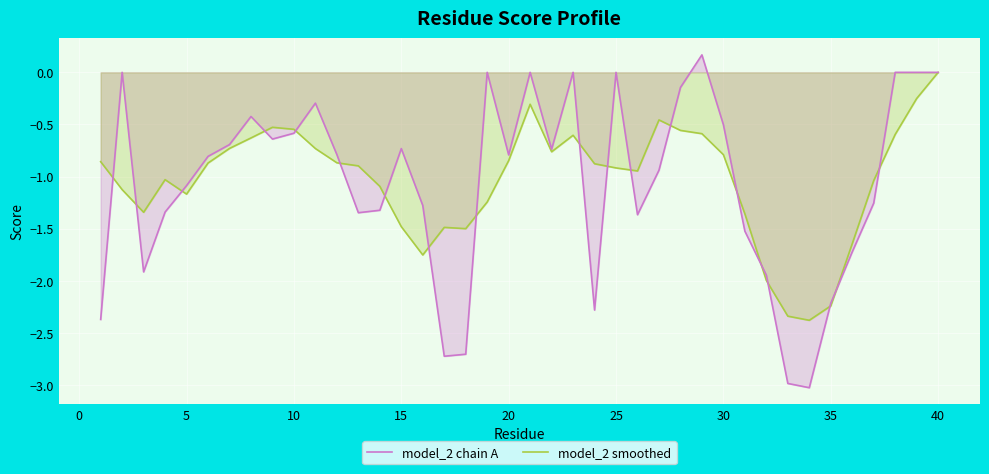

How many lines are shown in the chart?

2